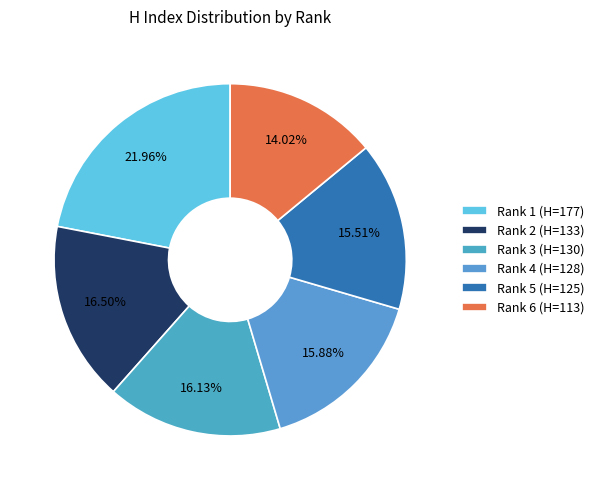

How much of the chart is everything except Rank 4 (H=128)?

84.1%